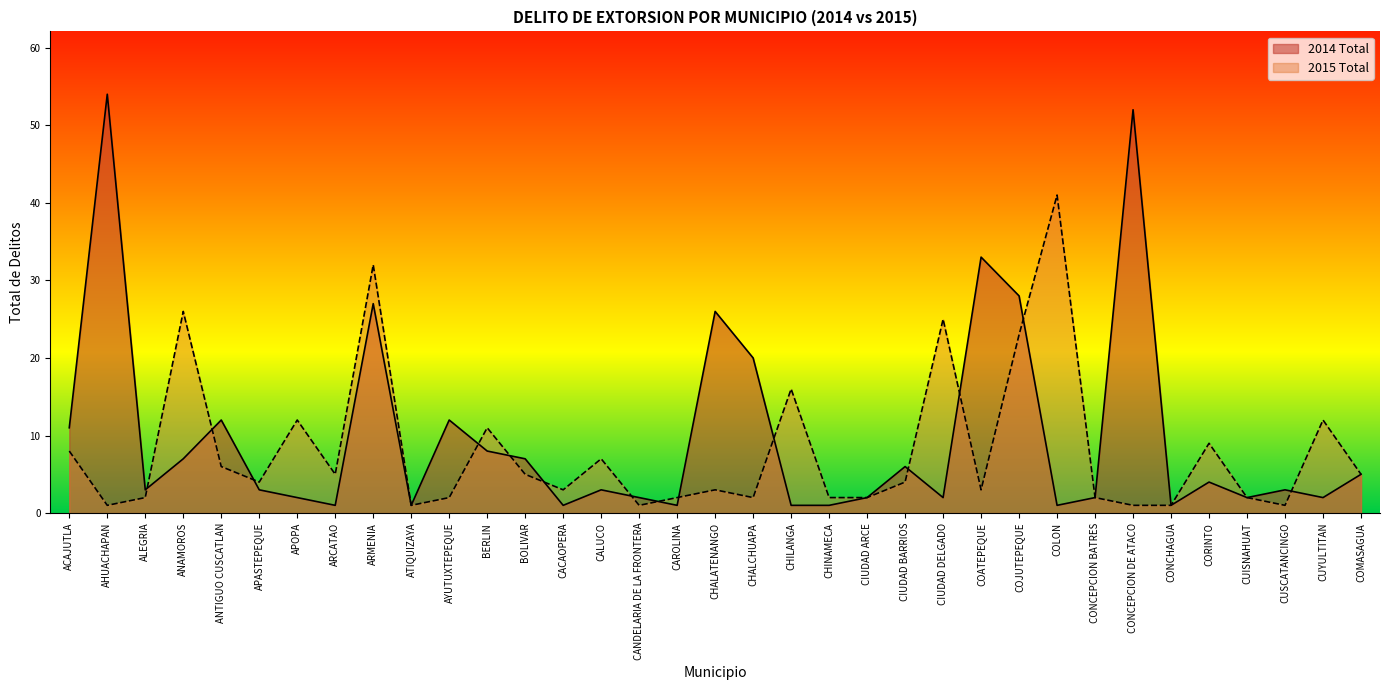

What are all the series names shown in the legend?

2014 Total, 2015 Total